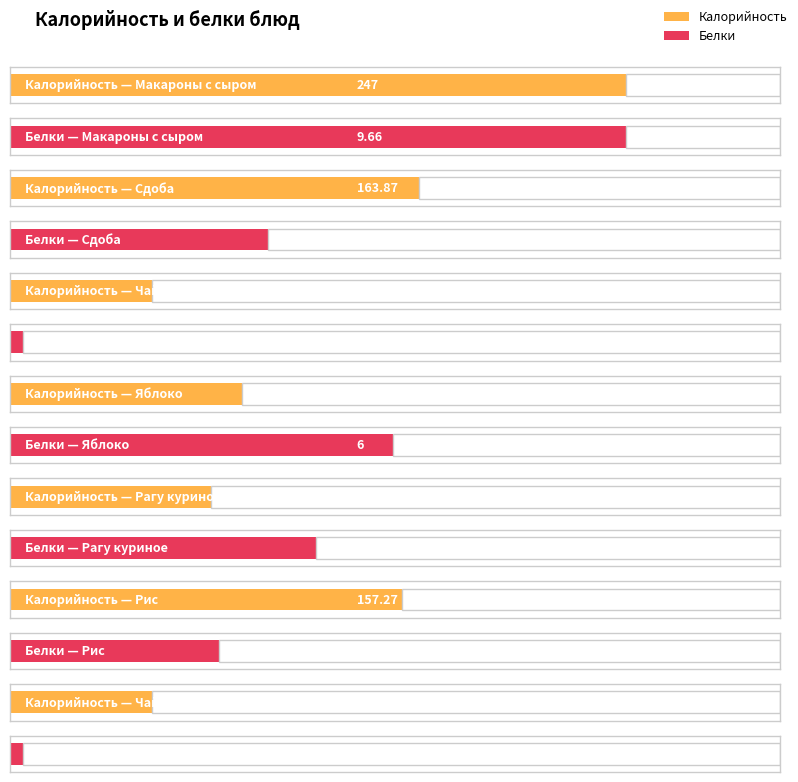

What is the label of the 2nd bar from the right?

Рис